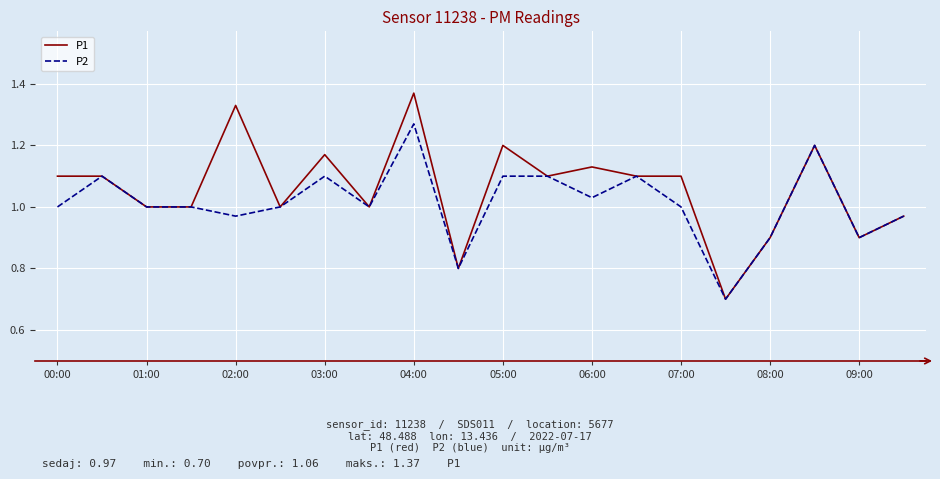

Which series has the widest spread of values?

P1